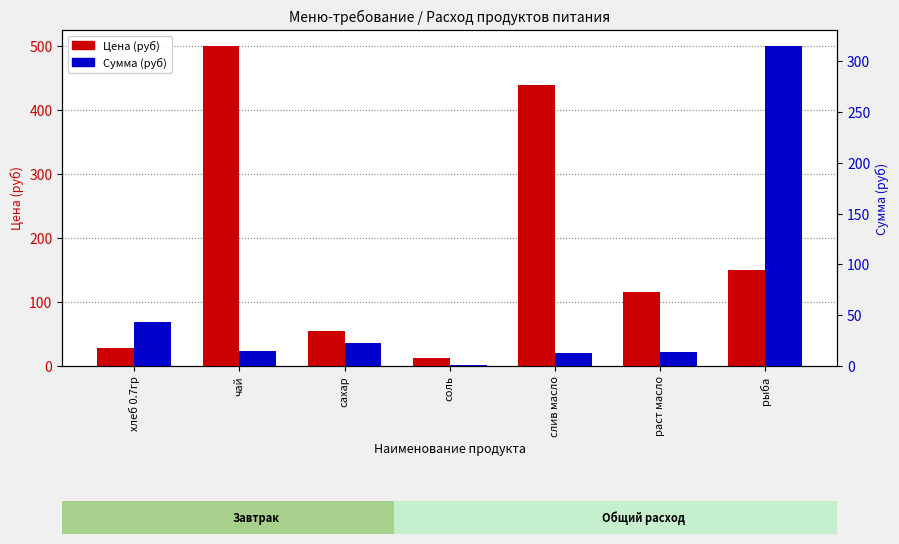

What value does the Сумма (руб) series have at раст масло?

13.8